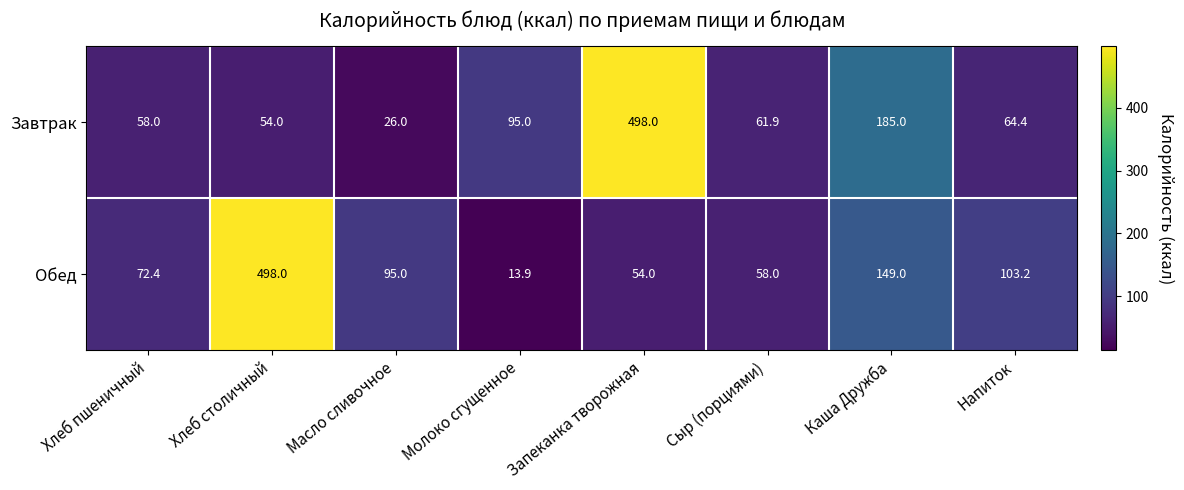

Reading right to left, what are all the values shown in this chart?

Завтрак: 64.4	185.0	61.9	498.0	95.0	26.0	54.0	58.0
Обед: 103.2	149.0	58.0	54.0	13.9	95.0	498.0	72.4